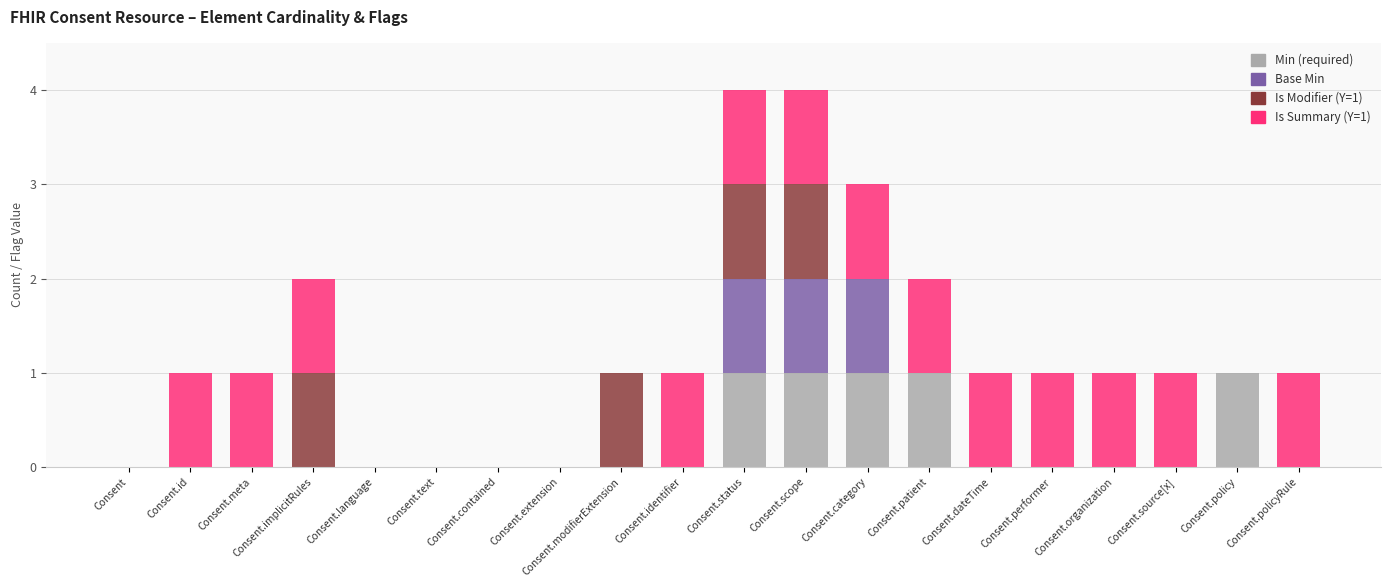

Which category has the lowest value in the Min (required) series?

Consent